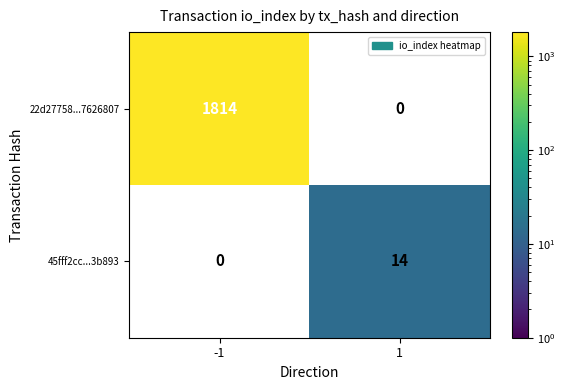

True or false: 45fff2cc...3b893 has a value of 14 at 1.

True